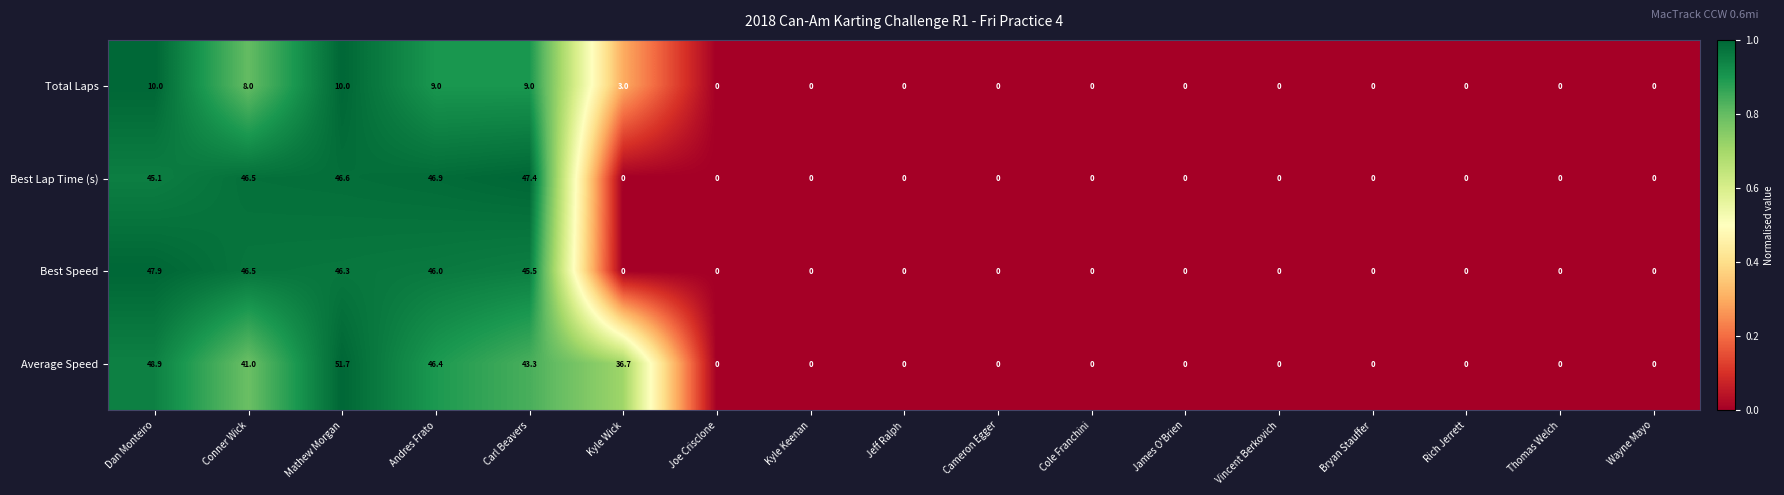

True or false: Total Laps has a value of 1.9 at Carl Beavers.

False